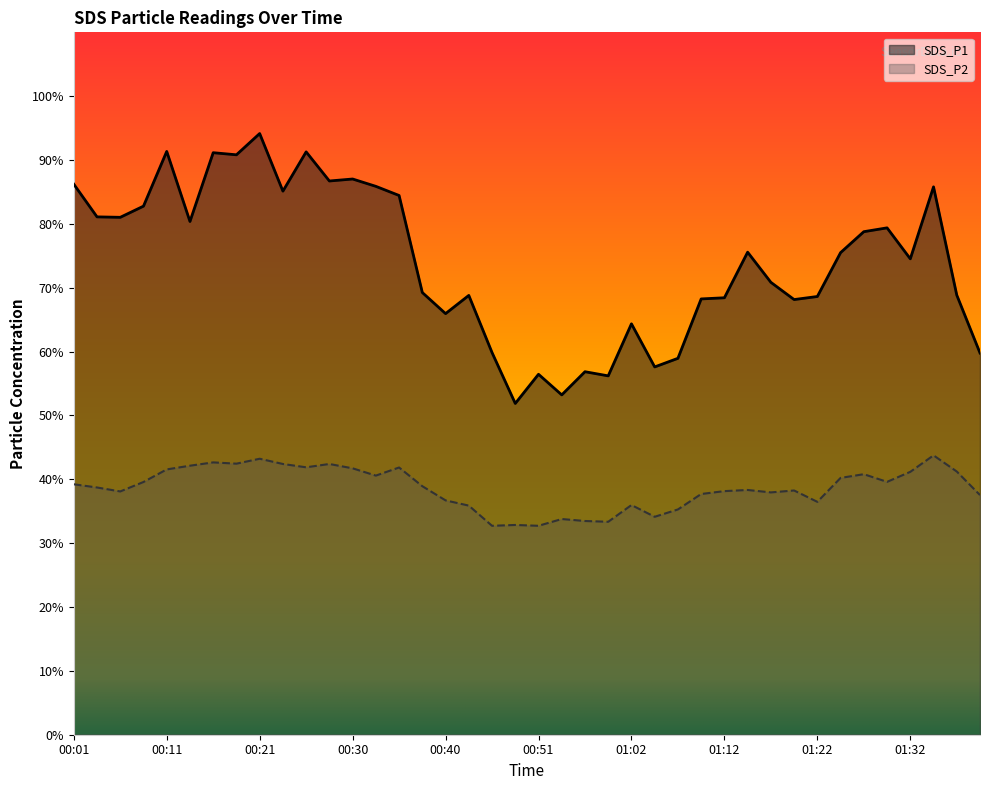

Rank the series by their average value, from highest to lowest.

SDS_P1, SDS_P2